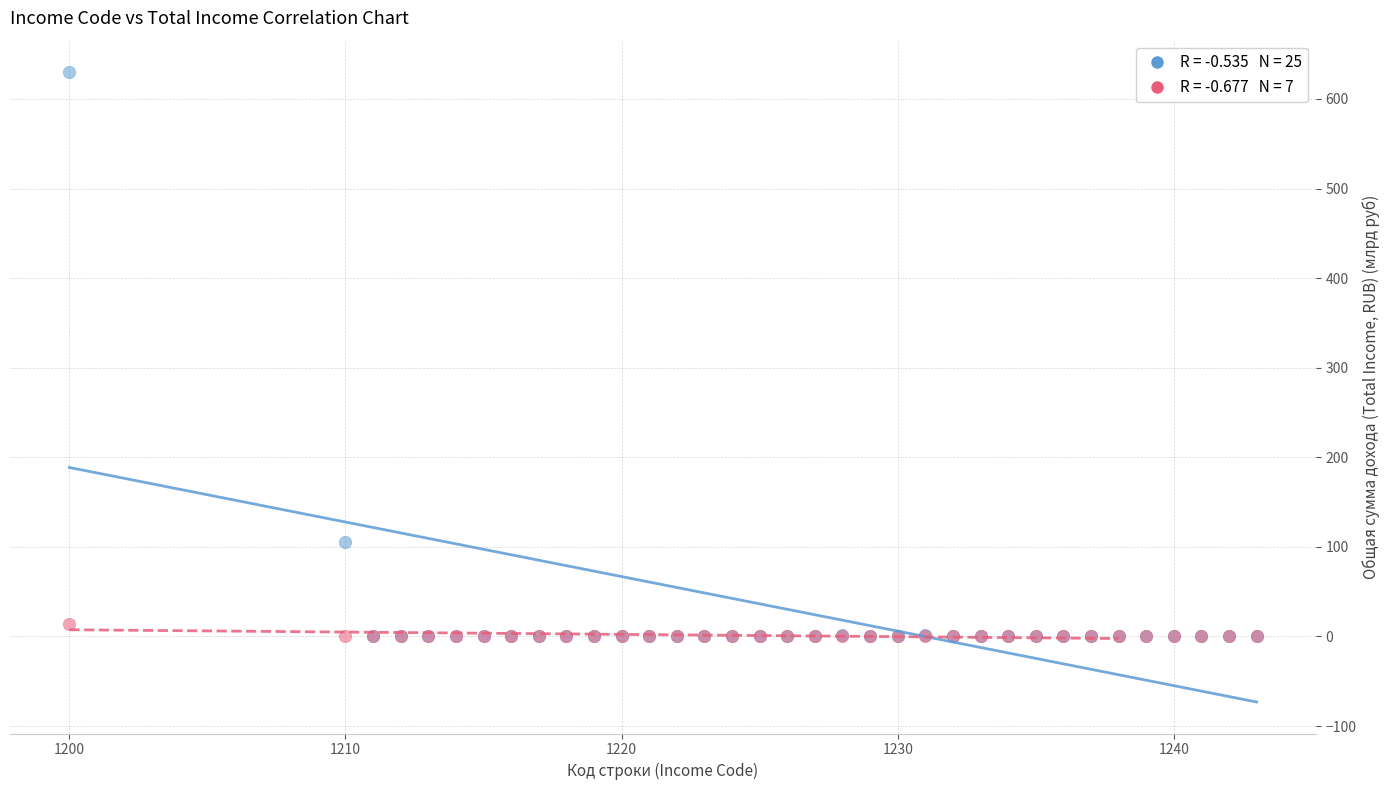

Across all series, what Y value is closest to 314?

105.2